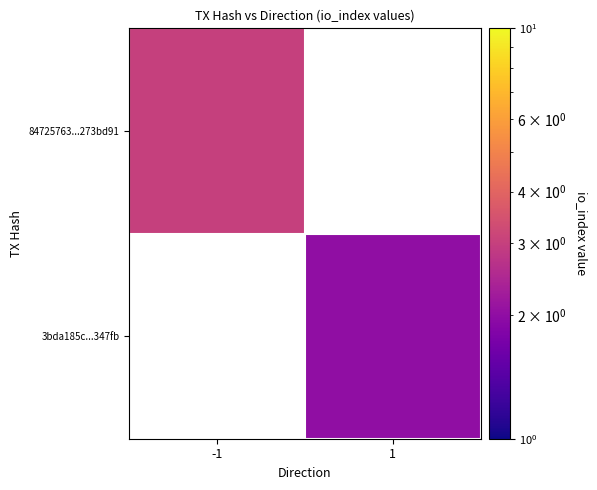

The 3bda185c...347fb series shows 2.0 at 1. True or false?

True